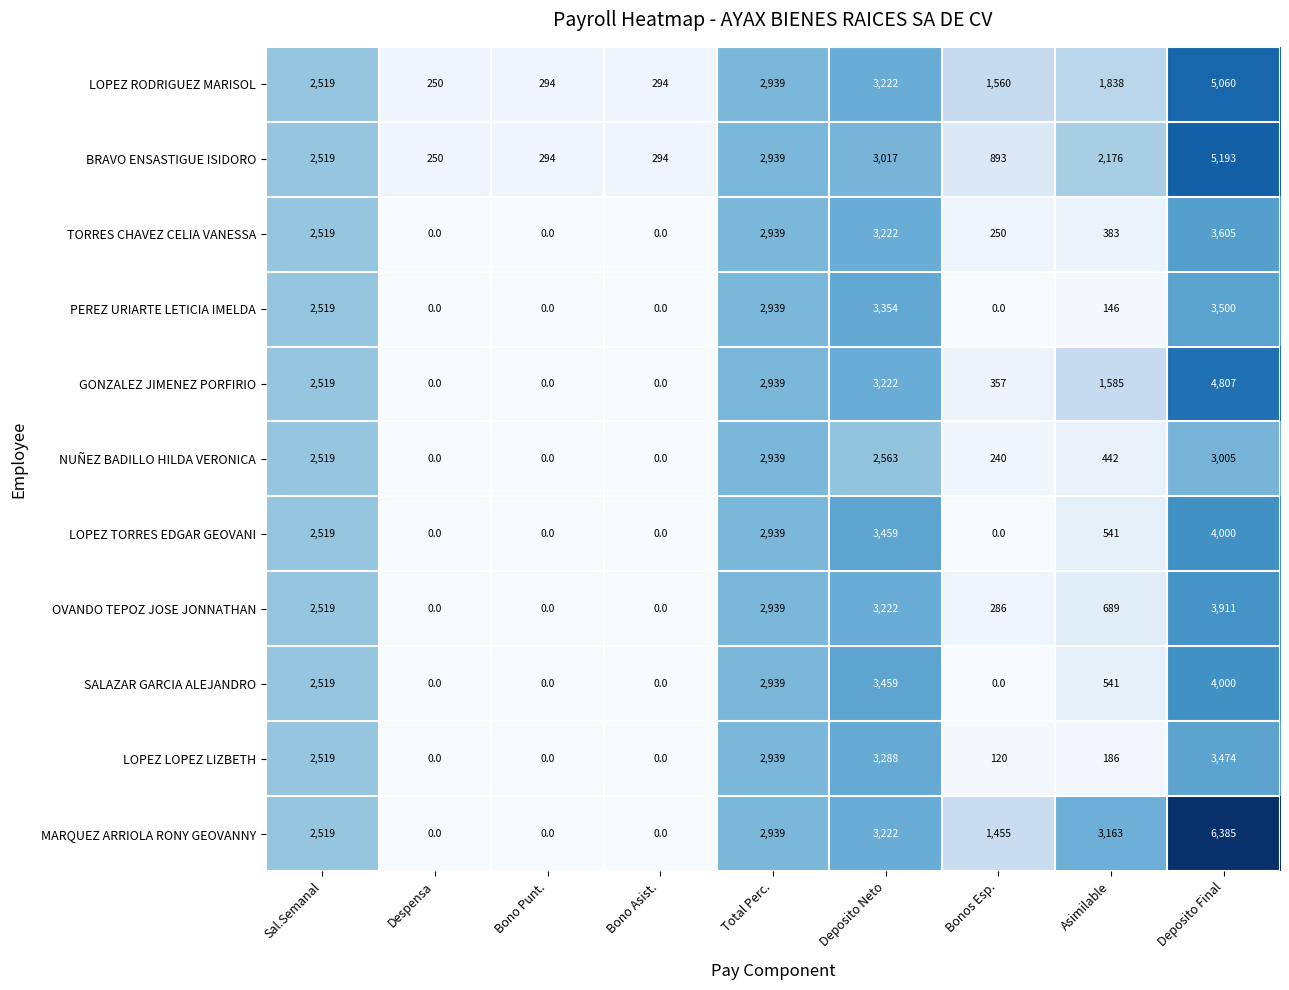

What is the average value of the TORRES CHAVEZ CELIA VANESSA series?

1435